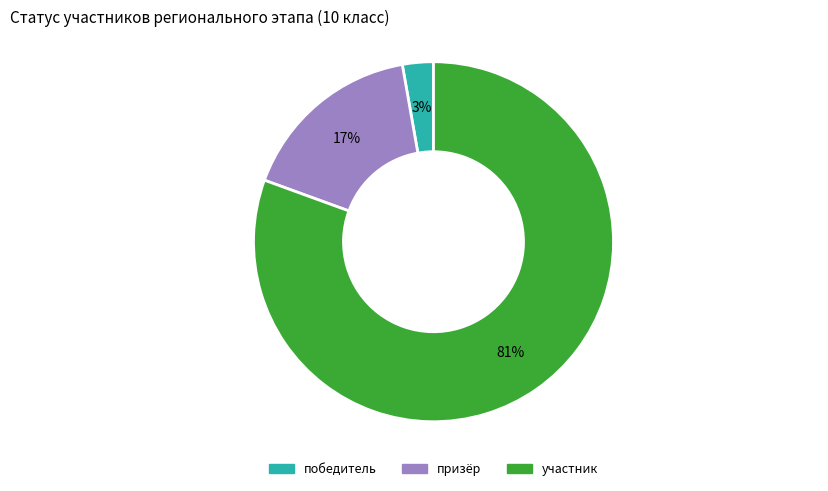

How many slices are in this pie chart?

3